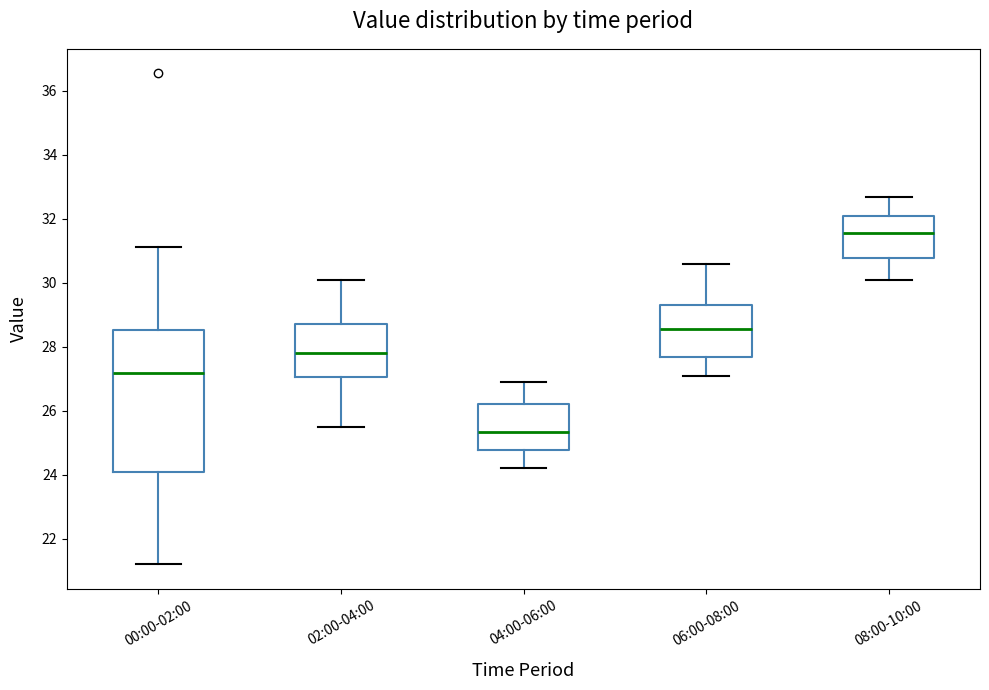

Reading left to right, read every box against the y-axis: the position of its median line, the range the box covers, and the ends of its whiskers. The values are not printed on the chart, so give them approximately, as read against the axis.

00:00-02:00: median 27.2, box 24.0 to 28.6, whiskers 21.2 to 31.2
02:00-04:00: median 27.8, box 27.0 to 28.8, whiskers 25.6 to 30.2
04:00-06:00: median 25.4, box 24.8 to 26.2, whiskers 24.2 to 27.0
06:00-08:00: median 28.6, box 27.6 to 29.4, whiskers 27.2 to 30.6
08:00-10:00: median 31.6, box 30.8 to 32.2, whiskers 30.2 to 32.8